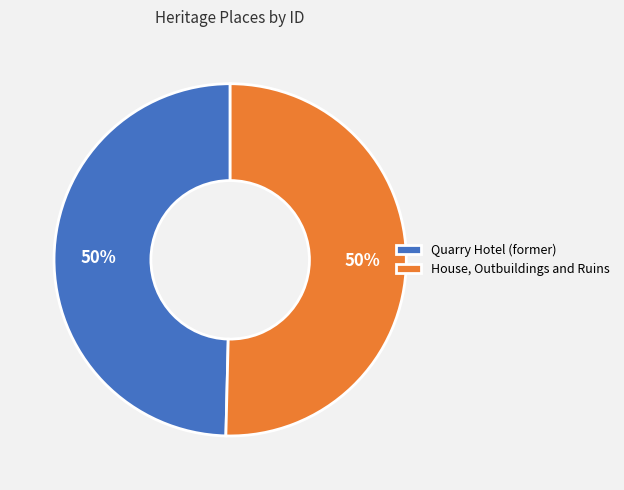

How many slices are in this pie chart?

2